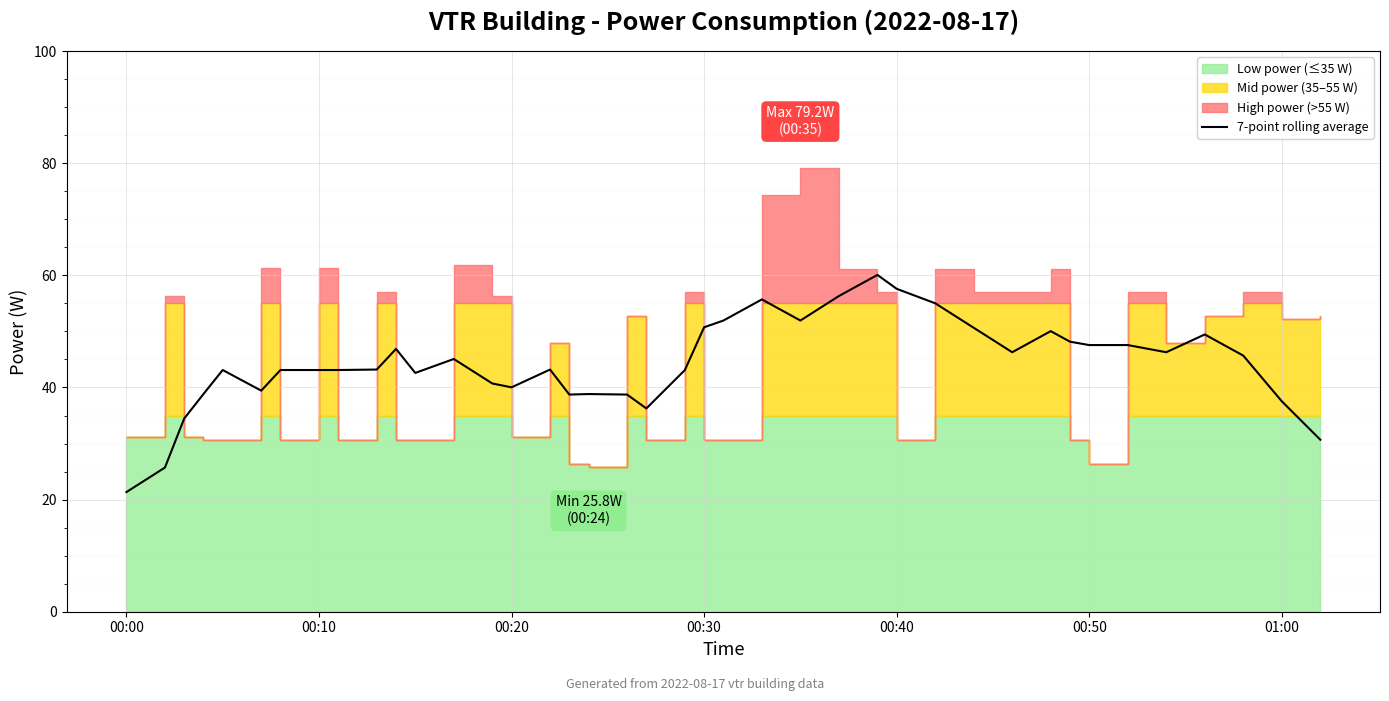

What is the minimum value for 7-point rolling average?

21.3